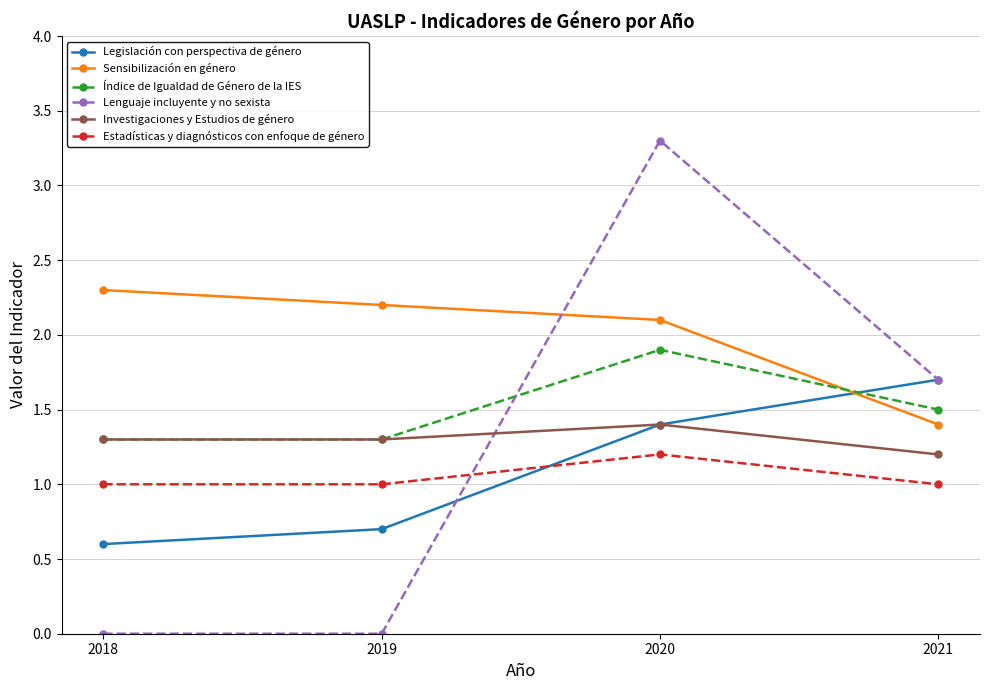

The value of Sensibilización en género at 2019 is 2.2. True or false?

True